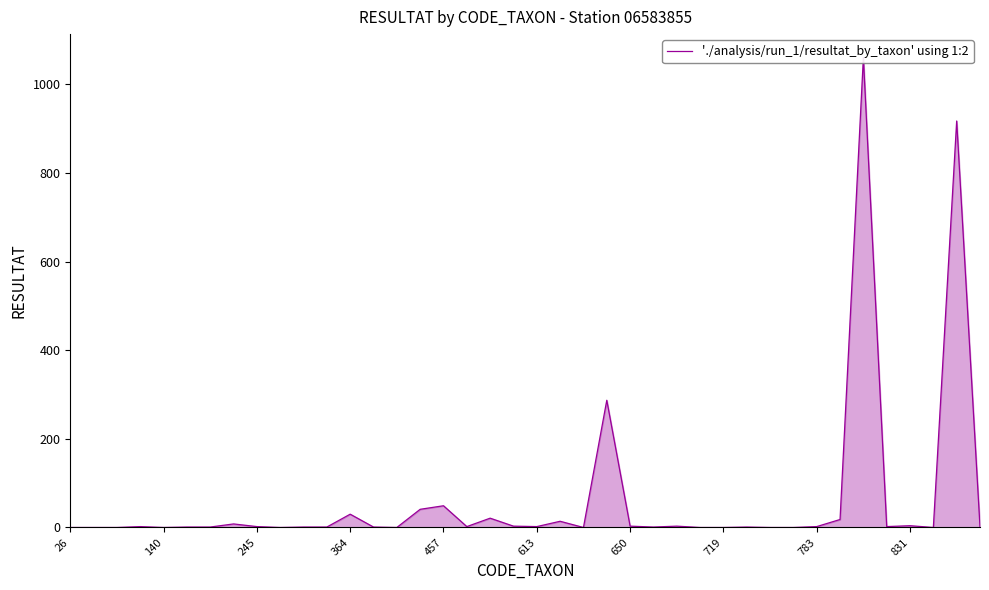

Where is the data nearest to the value 530?

23